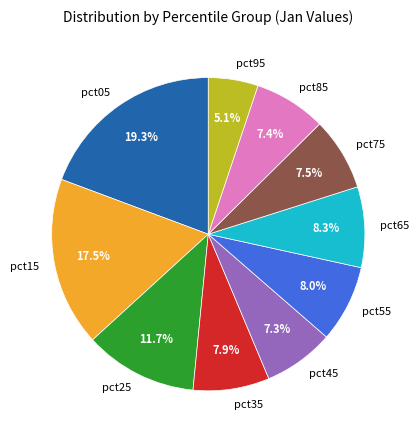

To the nearest percent, what percentage of the pie is pct35?

8%